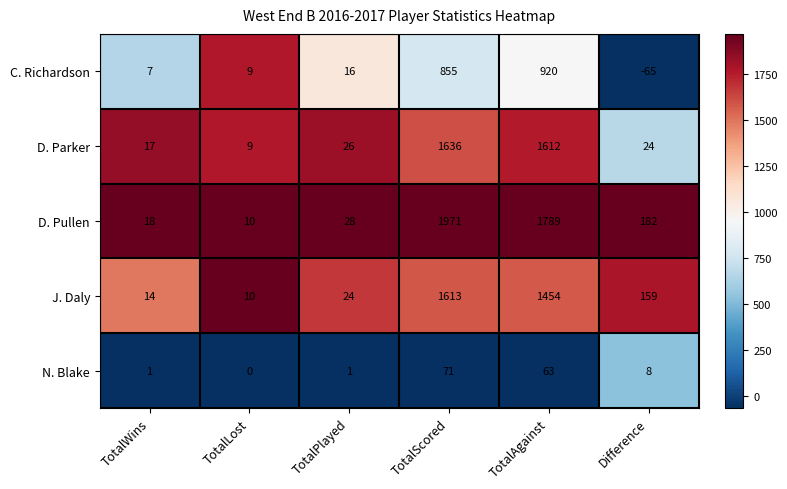

What is the spread (max minus min) of values at TotalWins?

17